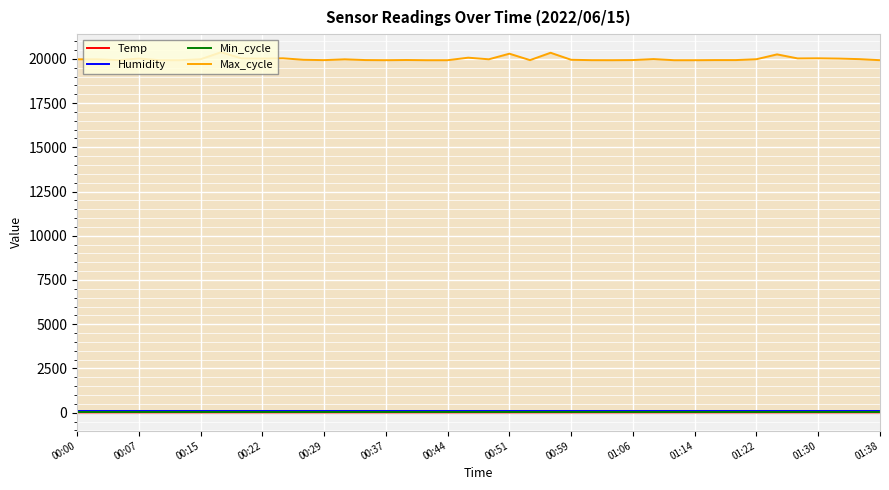

What is the total value across all series at 00:00?

20116.5